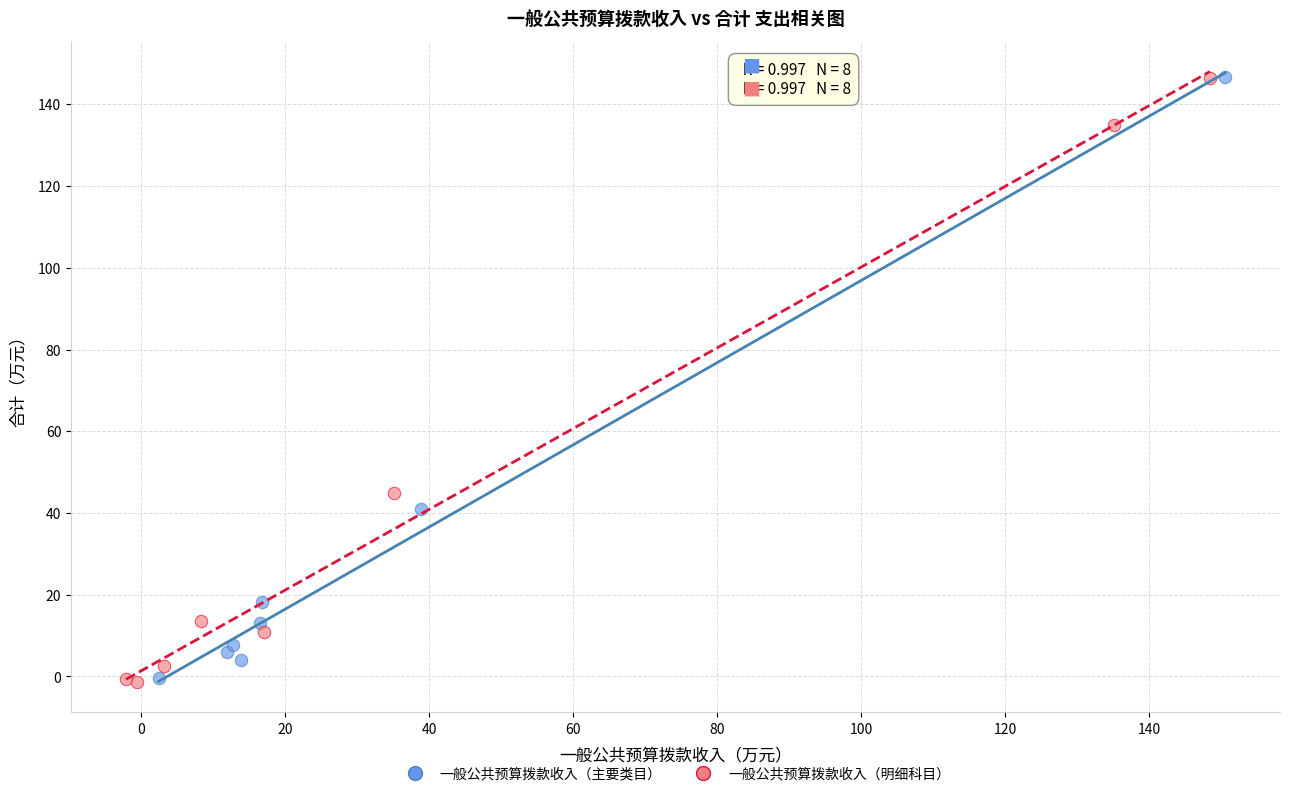

What are all the series names shown in the legend?

一般公共预算拨款收入（主要类目）, 一般公共预算拨款收入（明细科目）